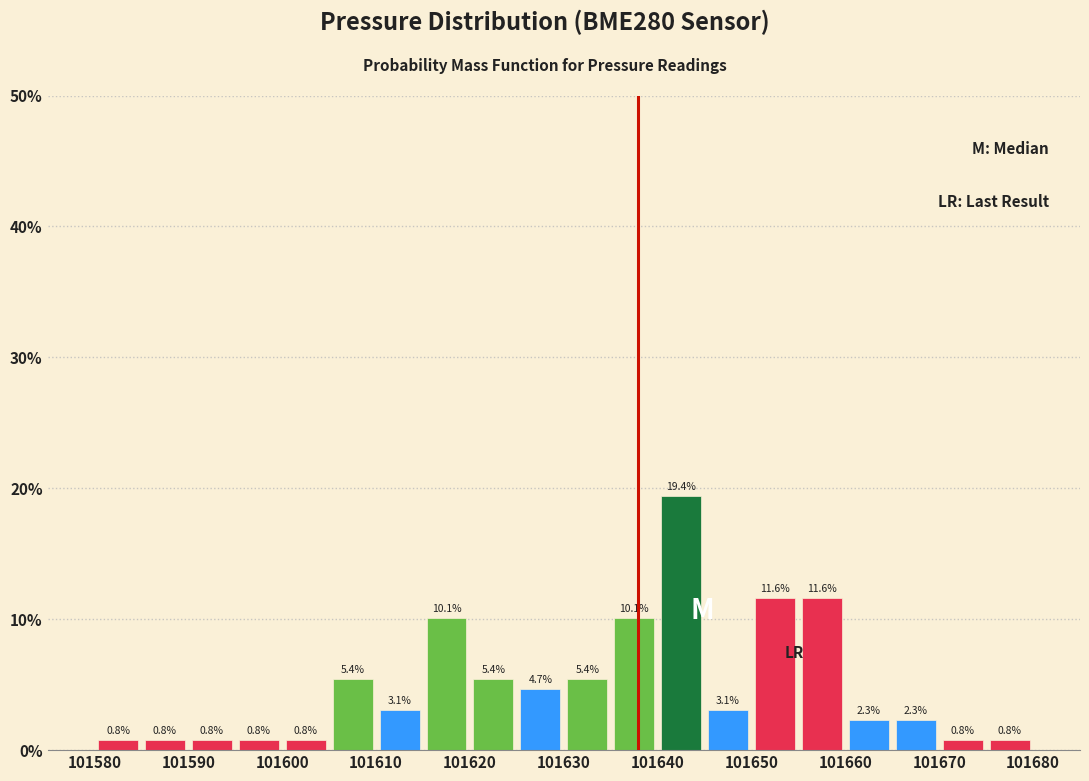

What is the height of the bar covering 101645 to 101650 on the x-axis?

3.1